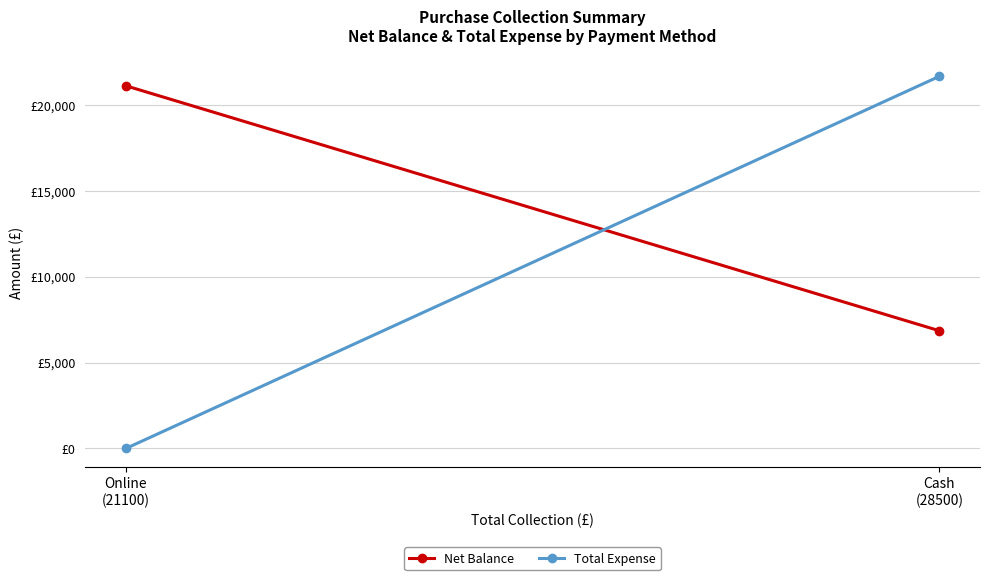

How many series are shown in this chart?

2